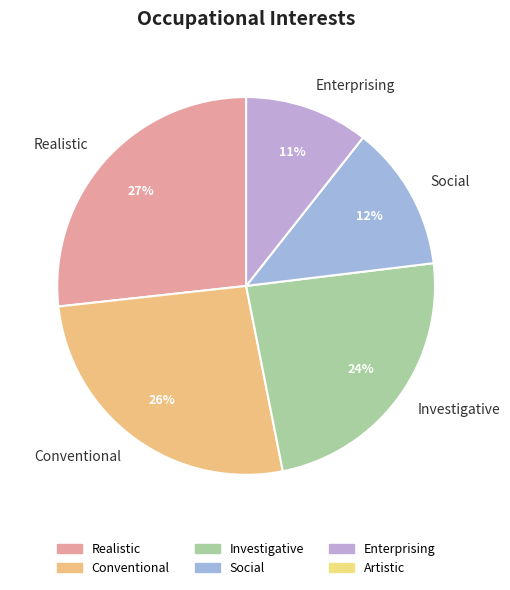

Count the number of slices in the pie.

5